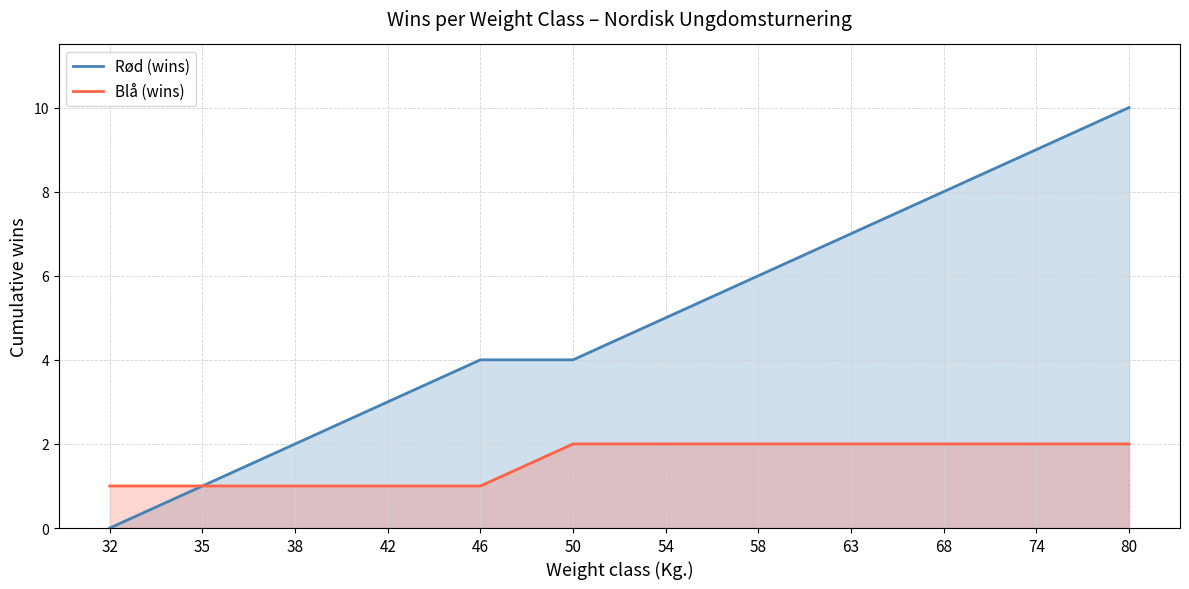

How many lines are shown in the chart?

2